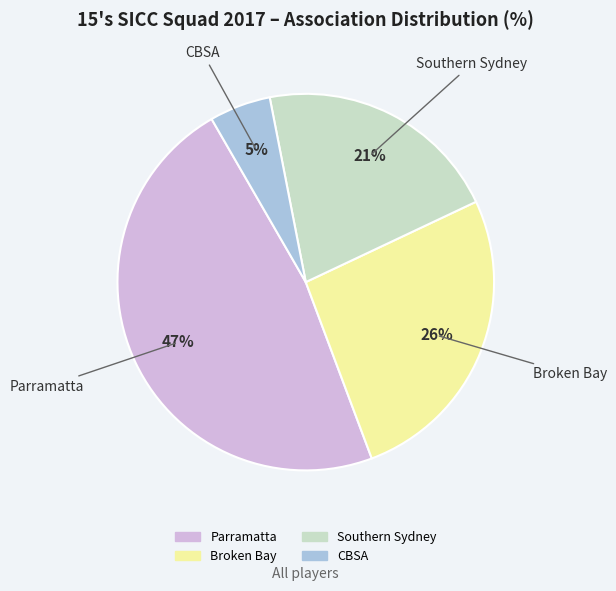

Is there any slice that represents more than half of the pie?

No